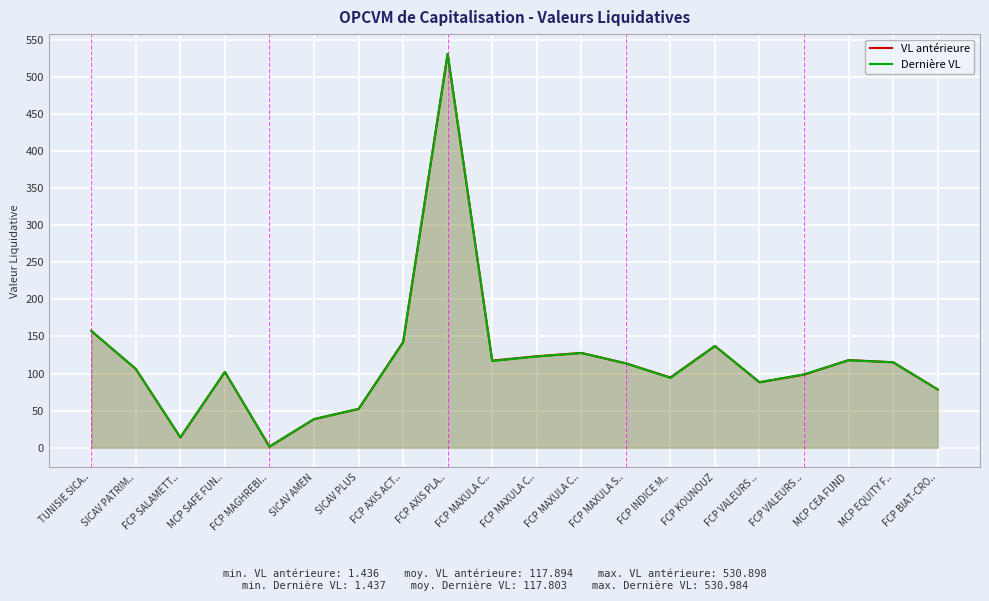

What is the label of the 12th point from the right?

FCP AXIS PLA..